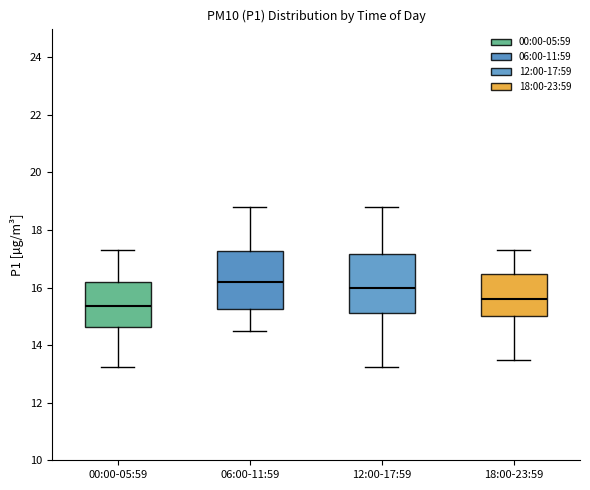

Where does the median line of the box for 00:00-05:59 sit on the y-axis? The values are not printed on the chart, so give them approximately, as read against the axis.

15.4